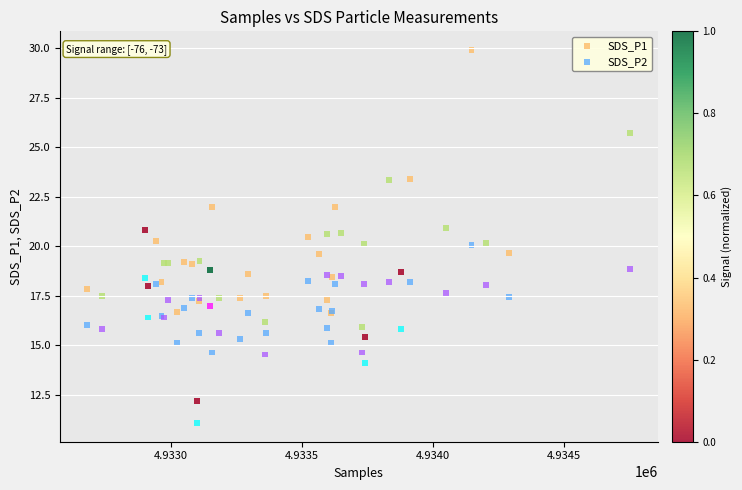

Which series contains the lowest Y value?

SDS_P2